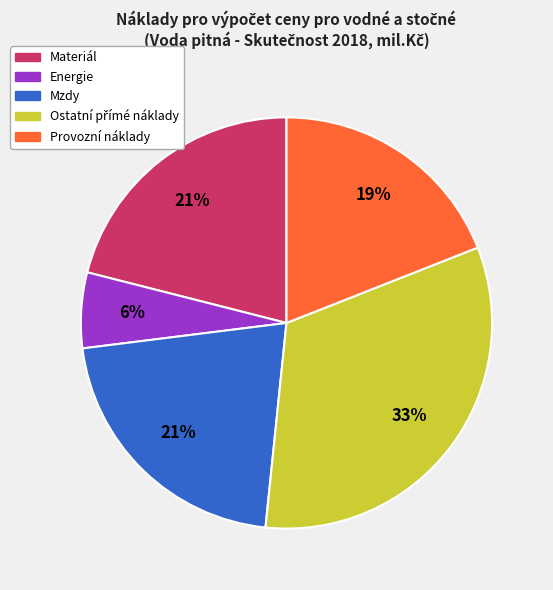

To the nearest percent, what percentage of the pie is Energie?

6%